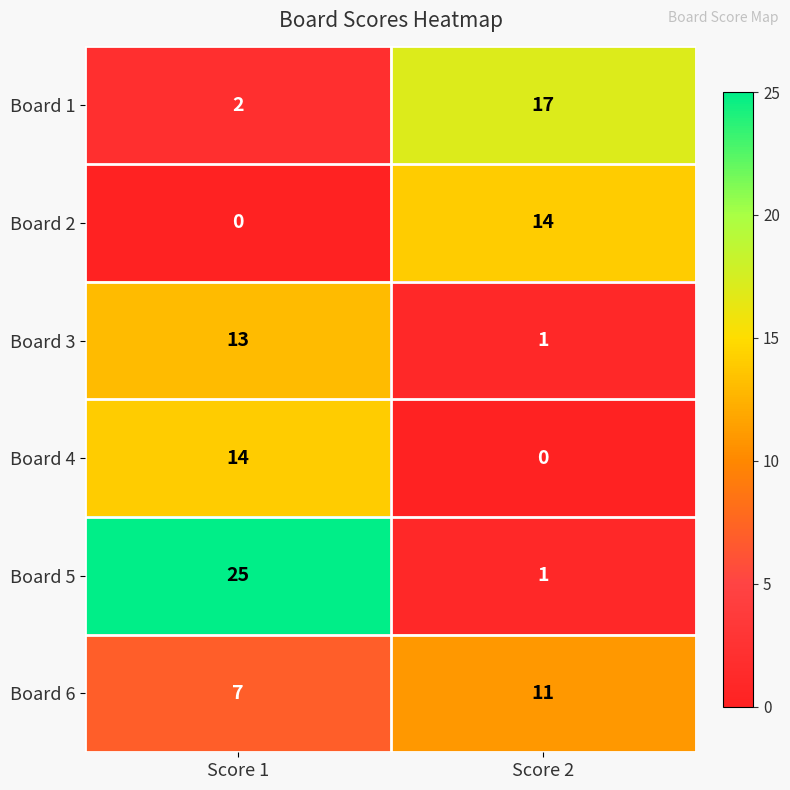

The Board 1 series shows 2 at Score 1. True or false?

True